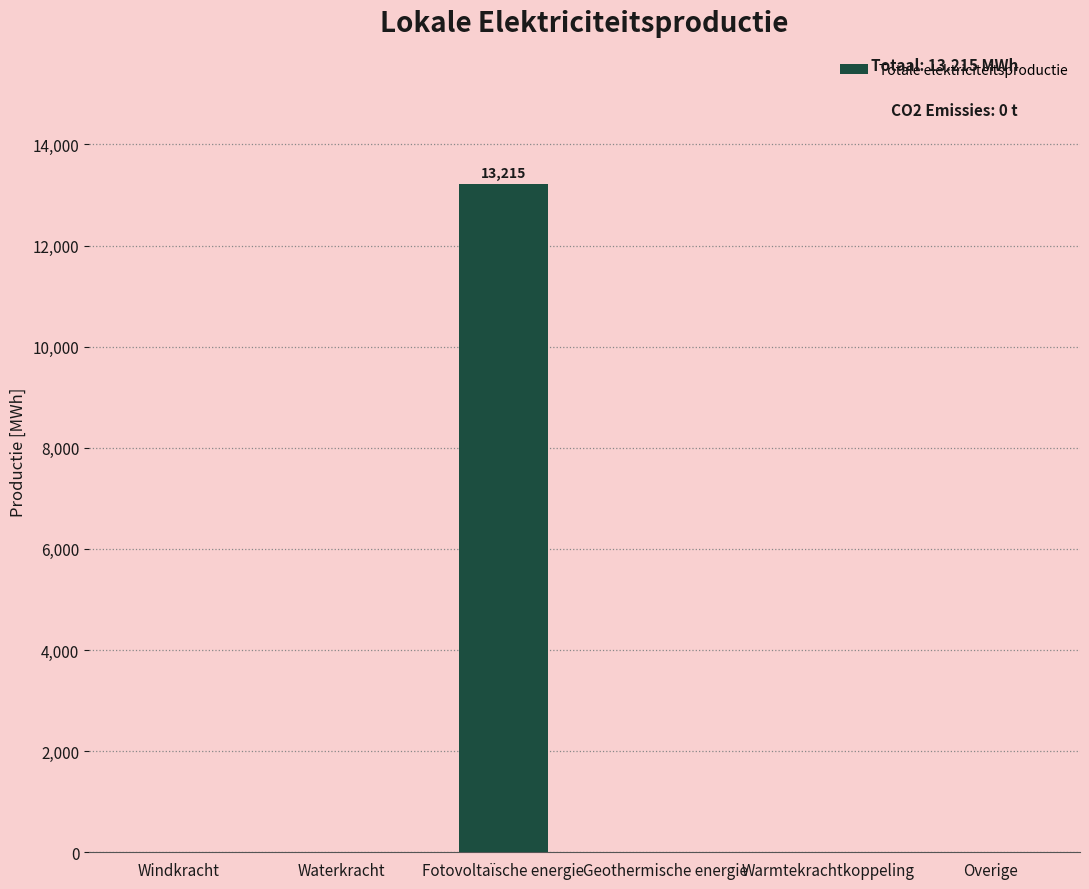

Between Fotovoltaïsche energie and Waterkracht, which is larger?

Fotovoltaïsche energie